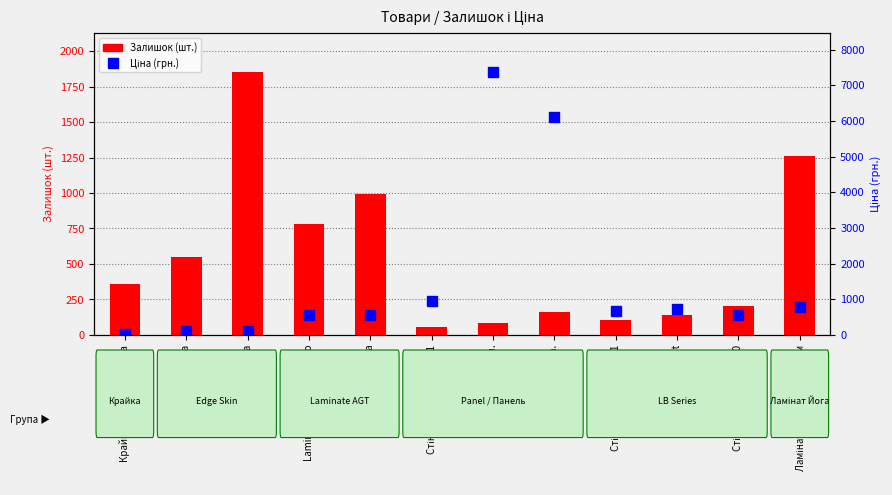

Which label corresponds to the smallest value in the chart?

Крайка 23x2 Skin Венера